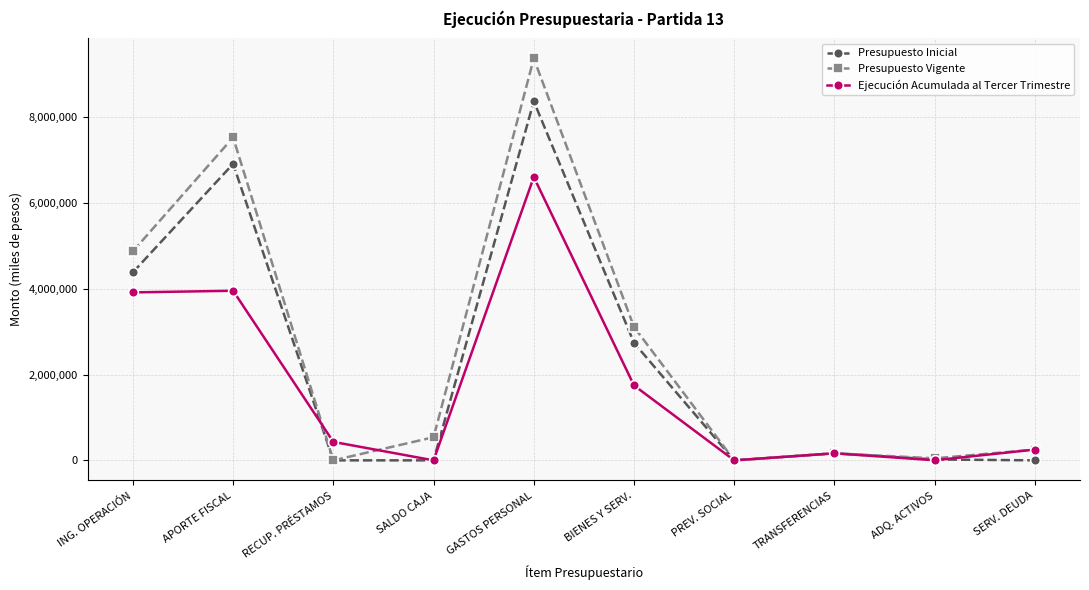

List the series in order of their overall mean, highest first.

Presupuesto Vigente, Presupuesto Inicial, Ejecución Acumulada al Tercer Trimestre